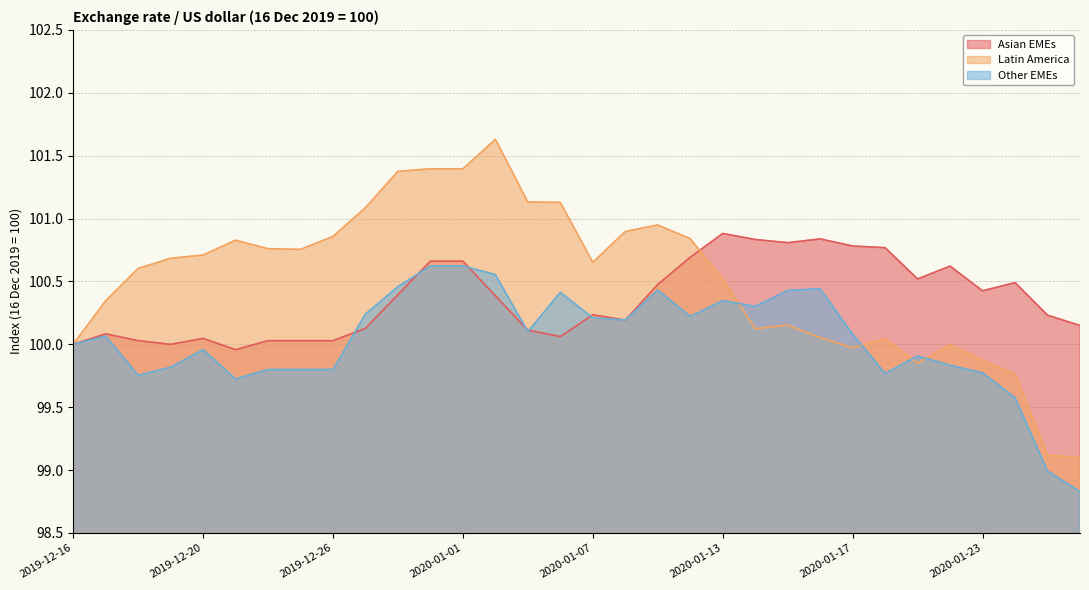

What value does the Other EMEs series have at 2020-01-20?

99.8